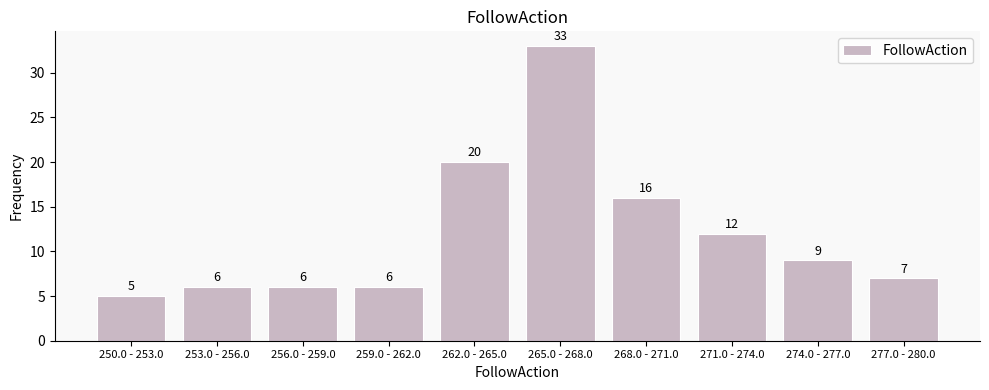

Reading left to right, list all the values displayed in this chart.

5	6	6	6	20	33	16	12	9	7